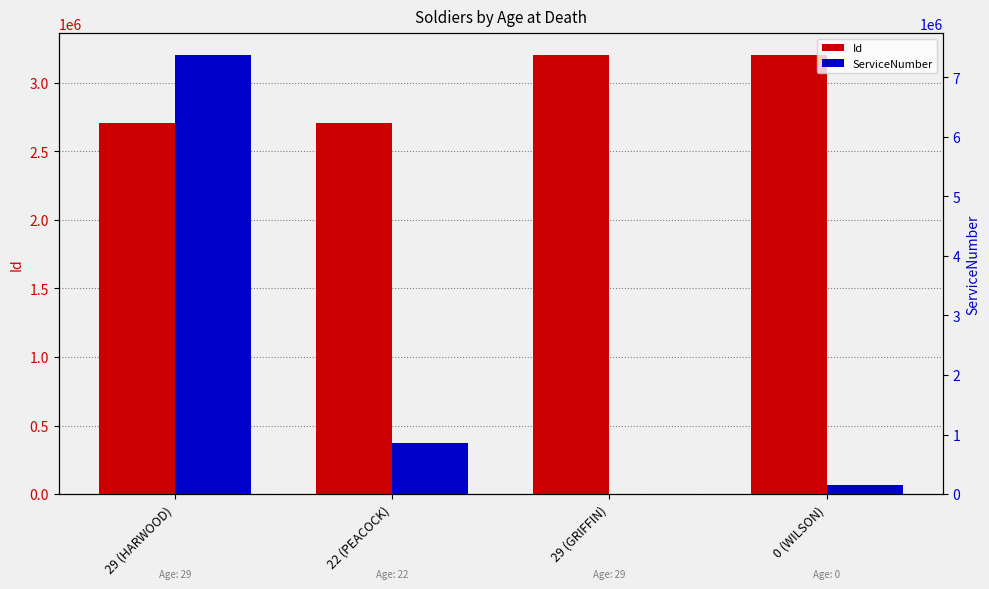

What is the difference between the maximum and second lowest values in the Id series?

493806